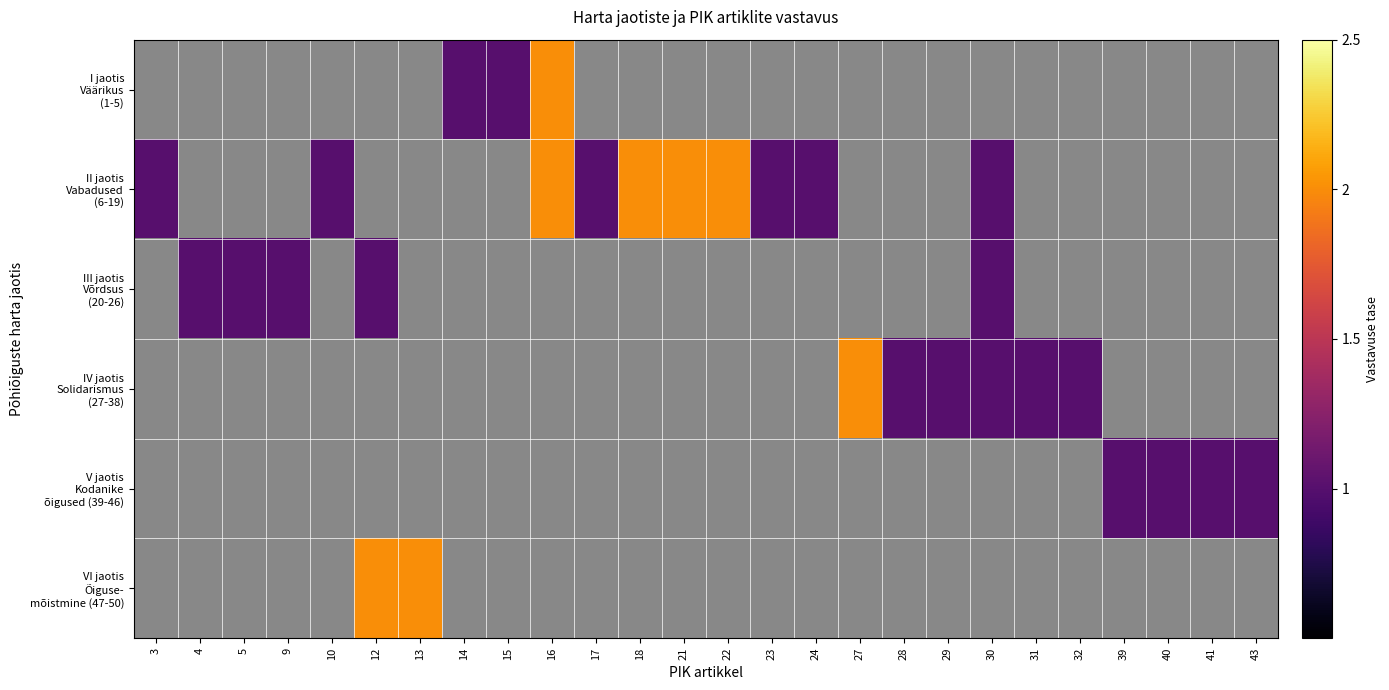

The VI jaotis Õiguse- mõistmine (47-50) series shows -1 at 17. True or false?

False